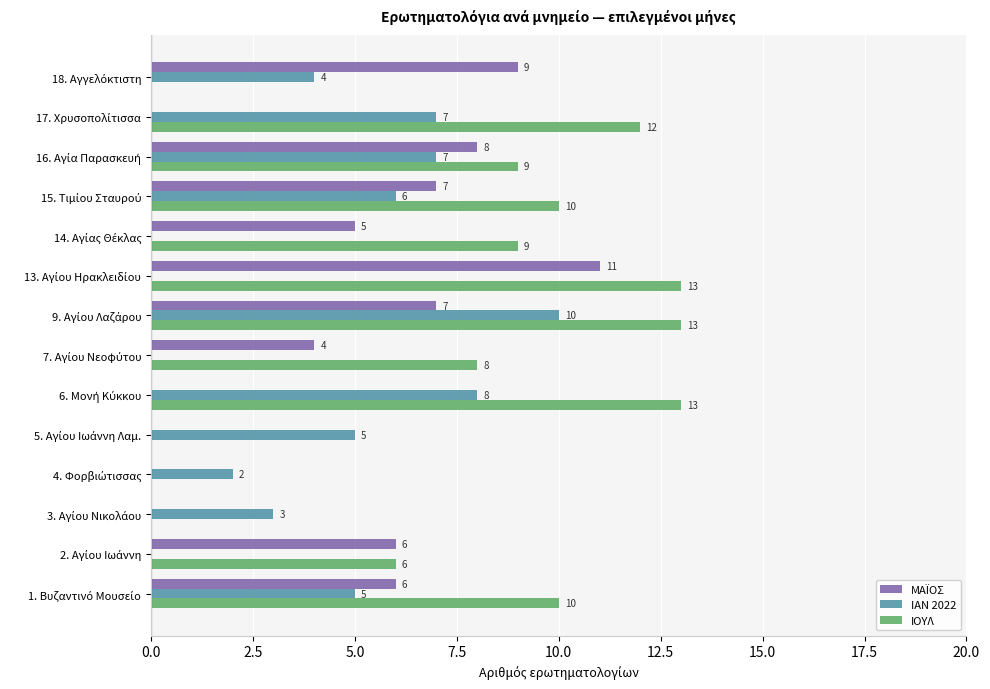

What are all the series names shown in the legend?

ΜΑÏΟΣ, ΙΑΝ 2022, ΙΟΥΛ